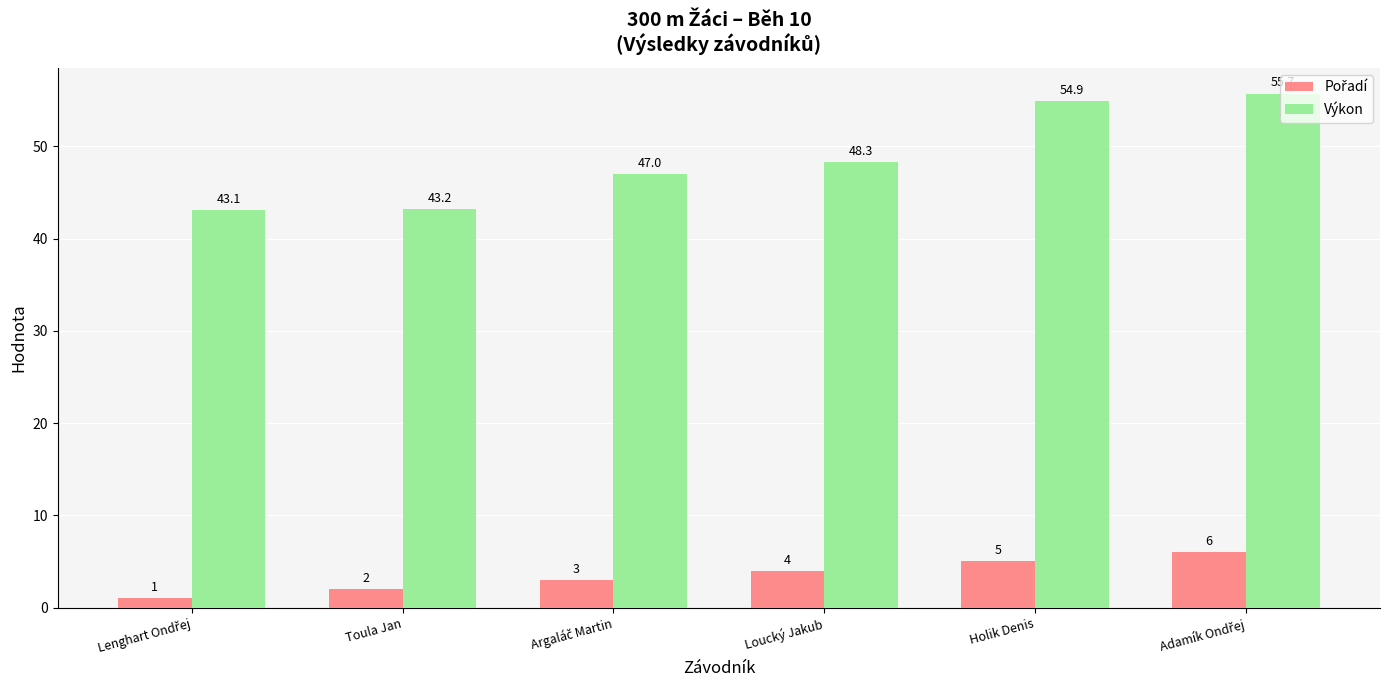

True or false: Výkon has a value of 71.4 at Loucký Jakub.

False